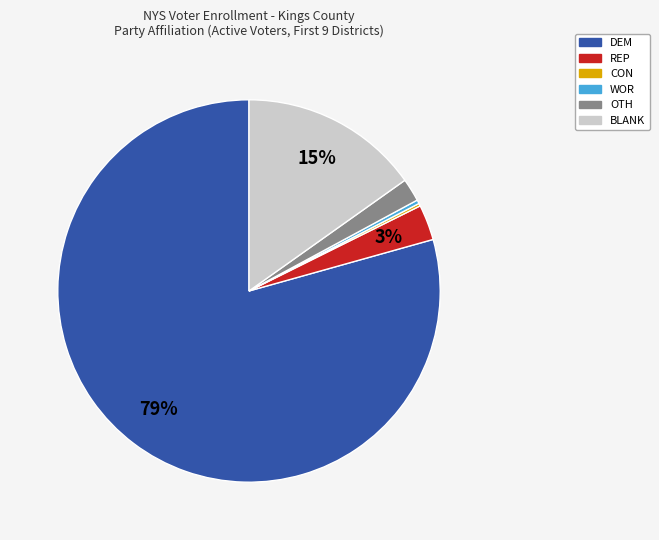

Is it true that DEM is 79% of the pie?

True